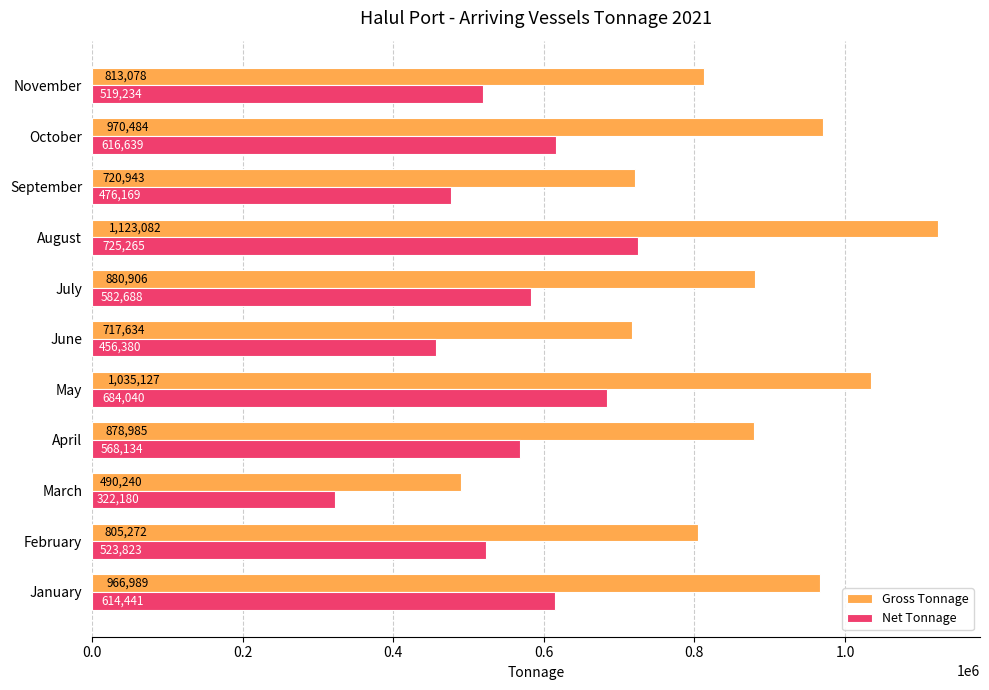

How many values in the Net Tonnage series are below 568134?

5